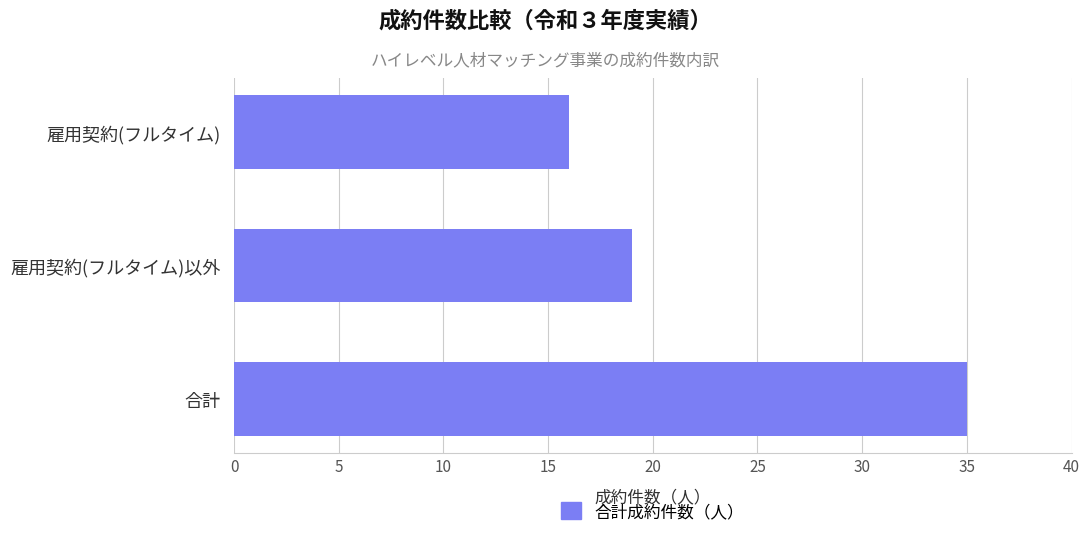

Reading bottom to top, list all the values displayed in this chart.

合計=35	雇用契約(フルタイム)以外=19	雇用契約(フルタイム)=16